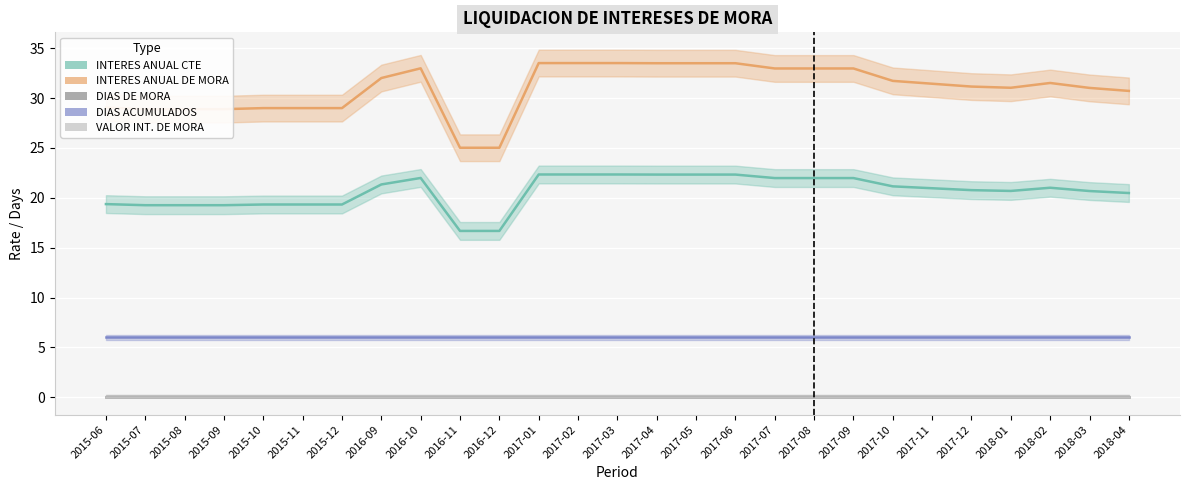

What is the label of the 19th point from the left?

2017-08